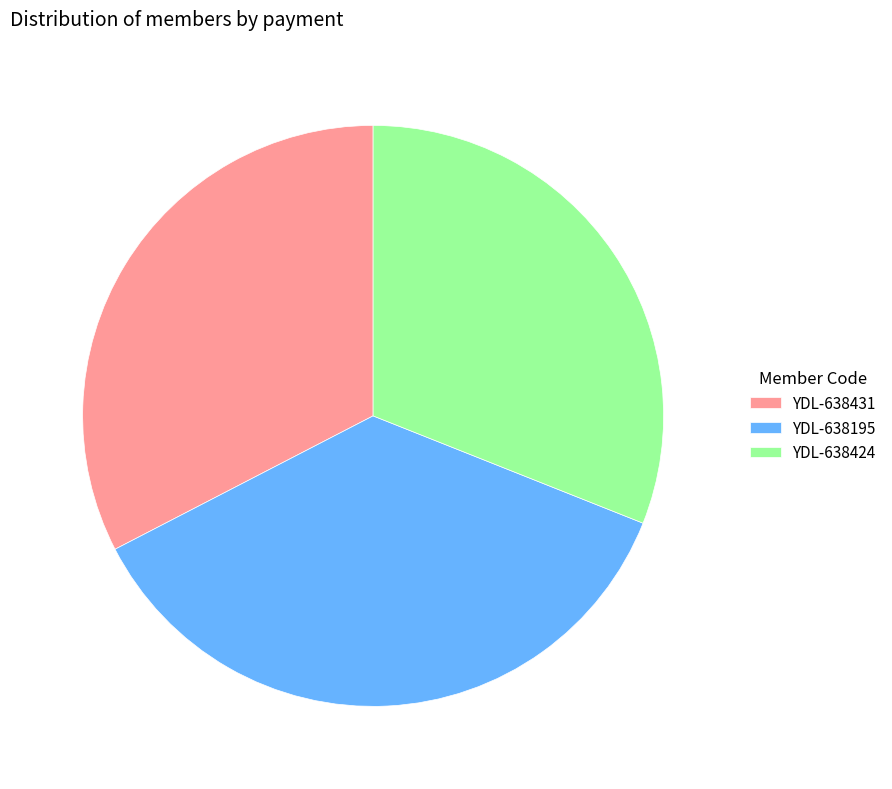

Does YDL-638431 represent more than half of the total?

No